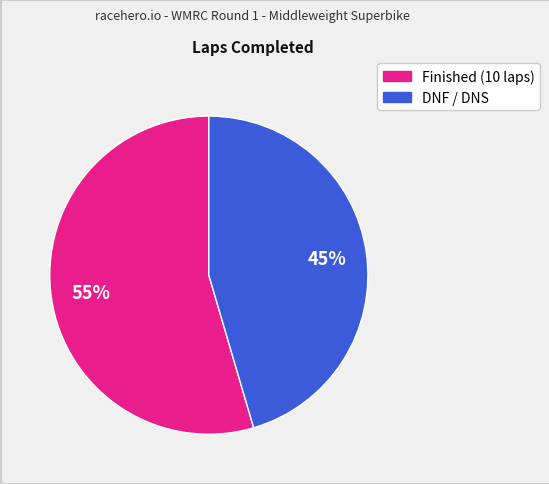

Is there any slice that represents more than half of the pie?

Yes